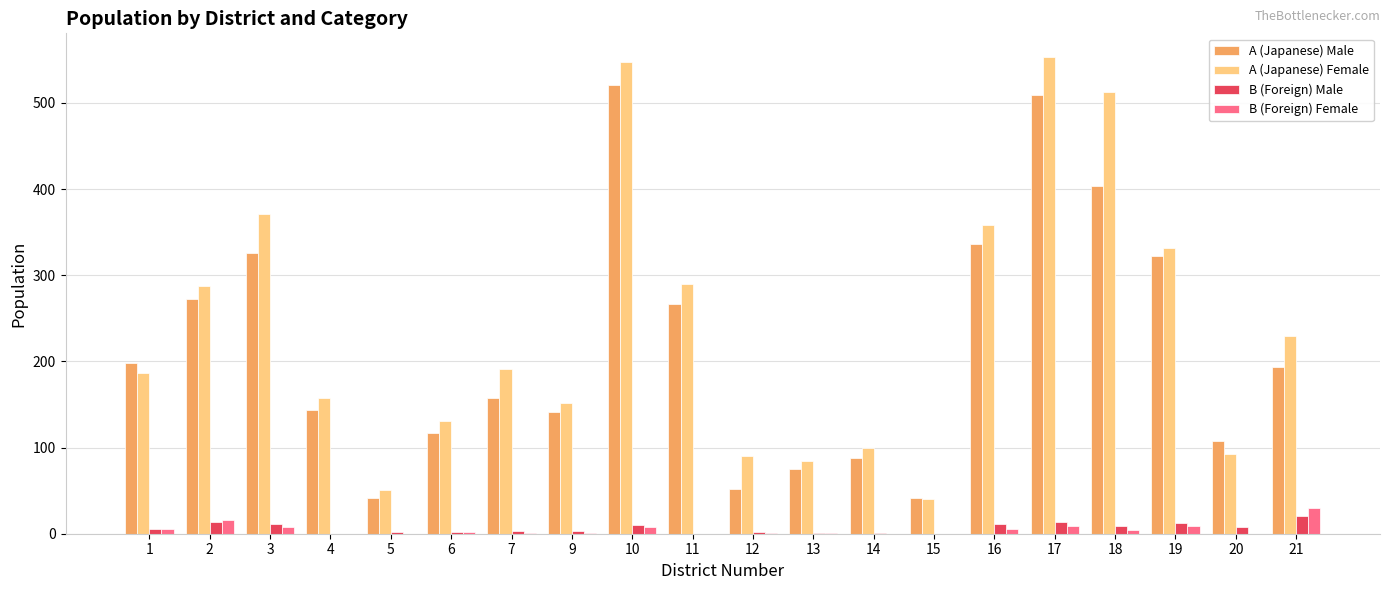

True or false: A (Japanese) Female has a value of 208 at 16.

False